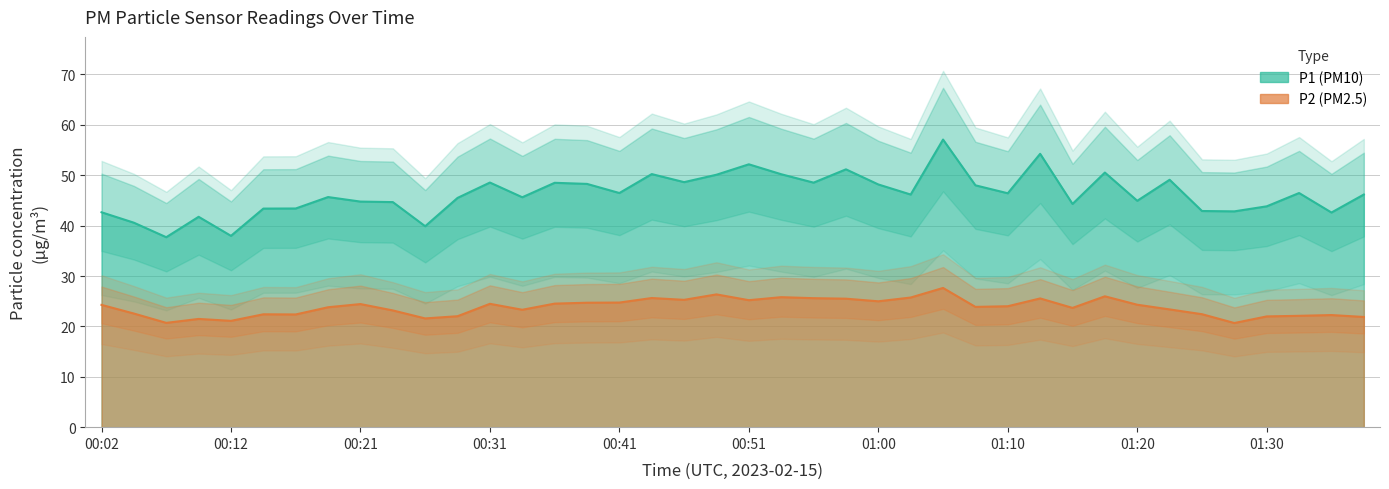

True or false: P2 and P1 cross at least once.

False